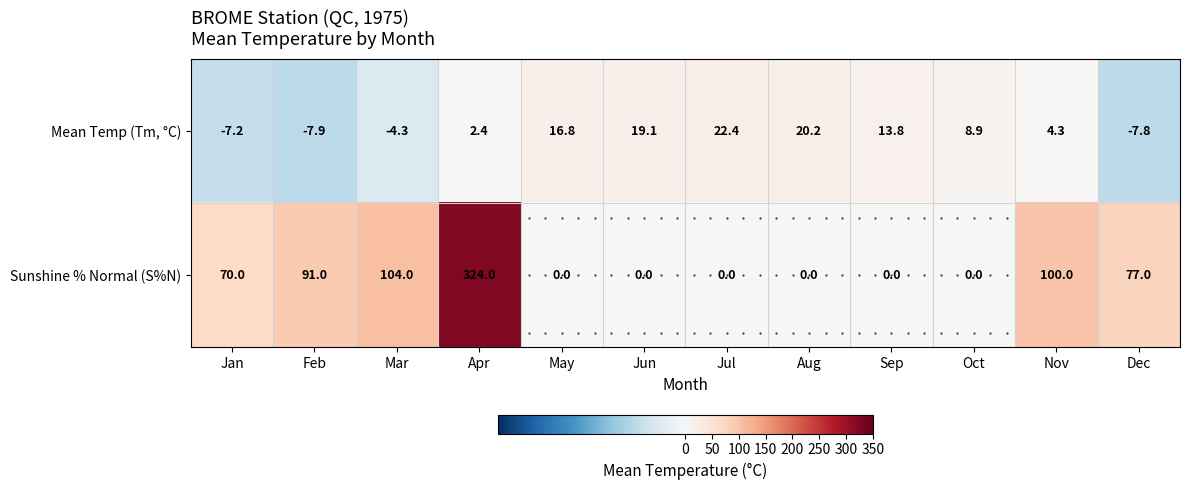

What is the maximum value for Mean Temp (Tm, °C)?

22.4